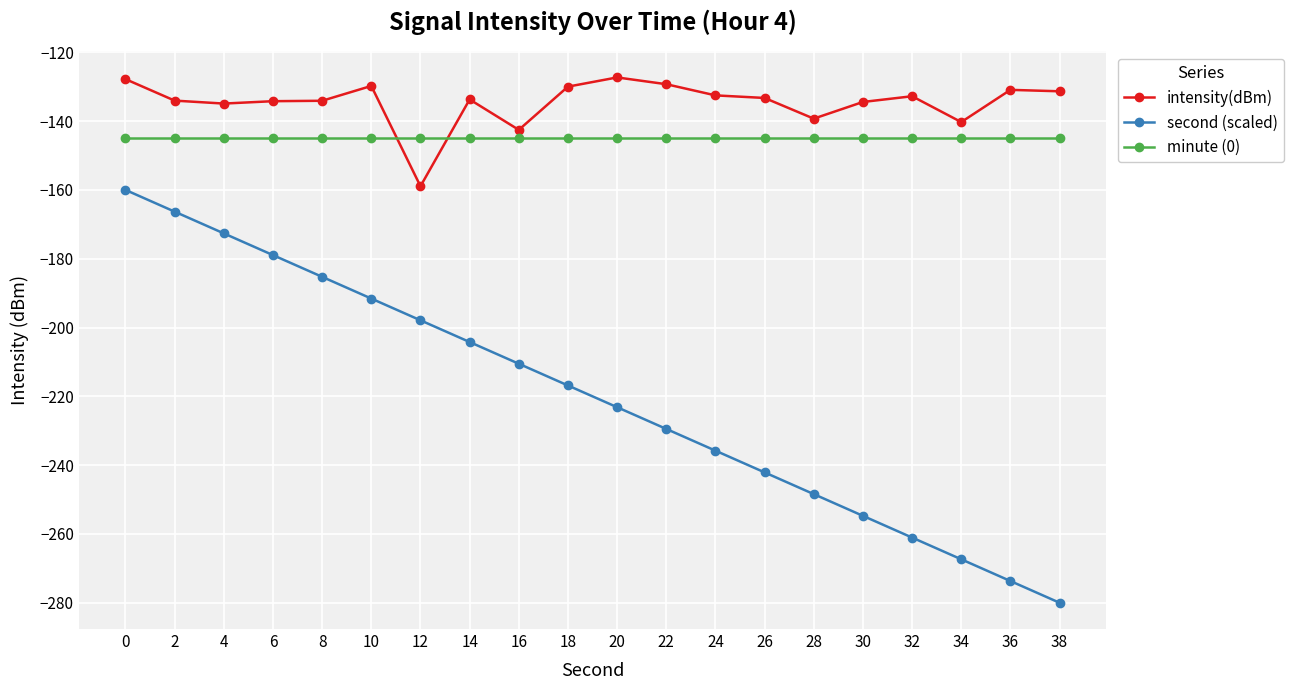

What are all the series names shown in the legend?

intensity(dBm), second (scaled), minute (0)